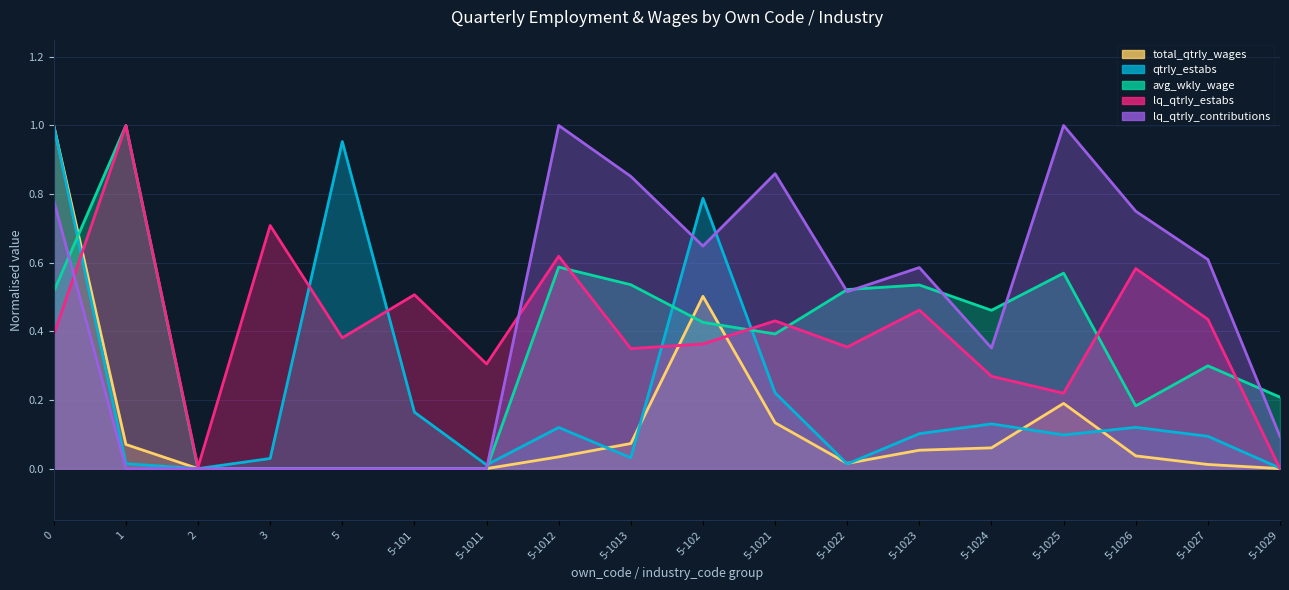

At which category does lq_qtrly_estabs reach its first local valley?

2